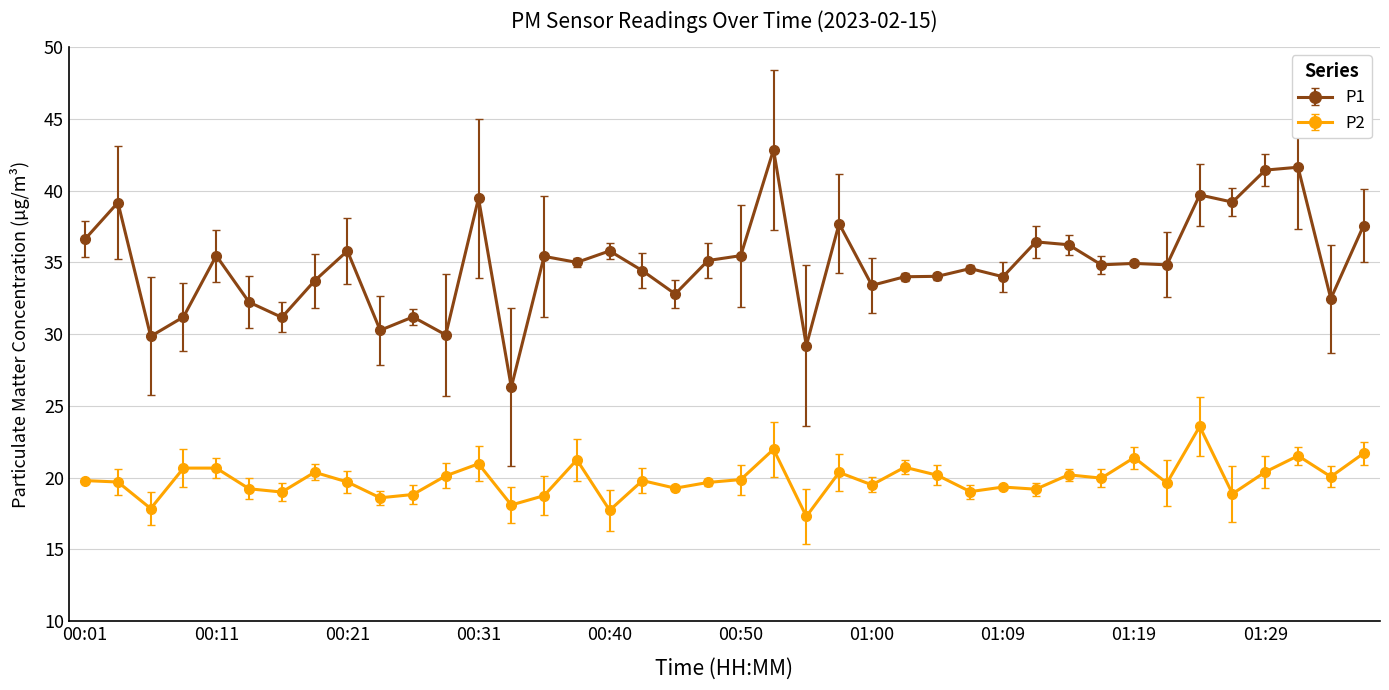

List the series in order of their overall mean, lowest first.

P2, P1